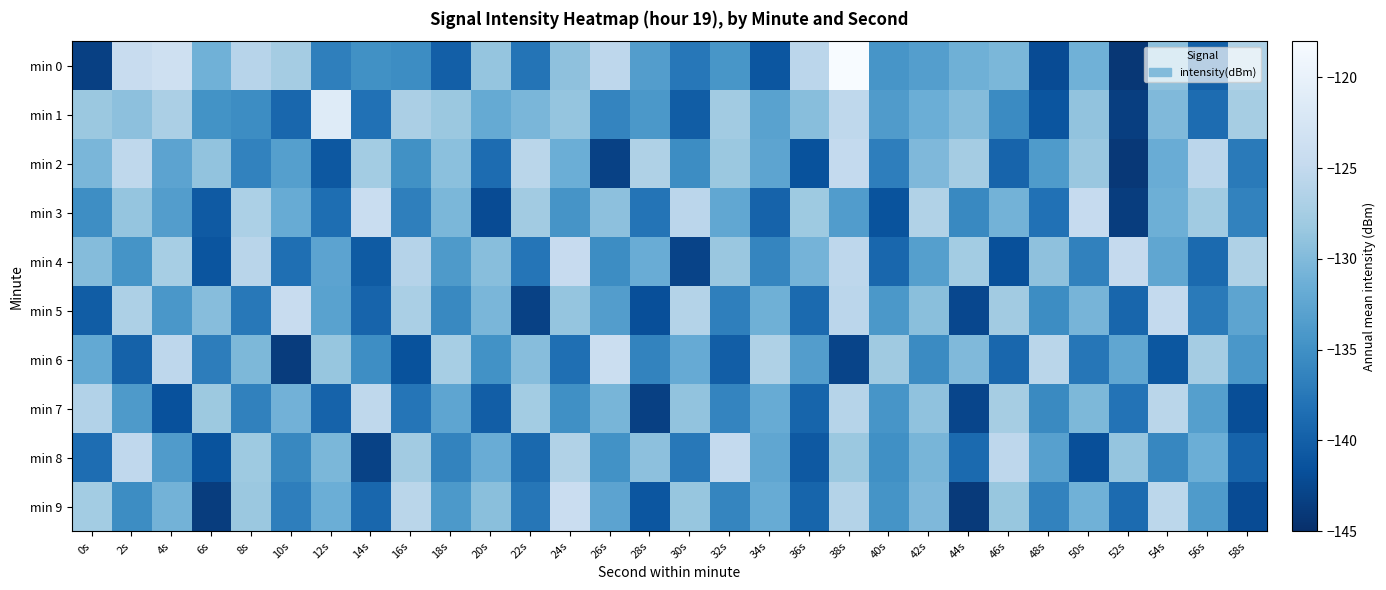

Which series changed the most between 28s and 34s?

min 7